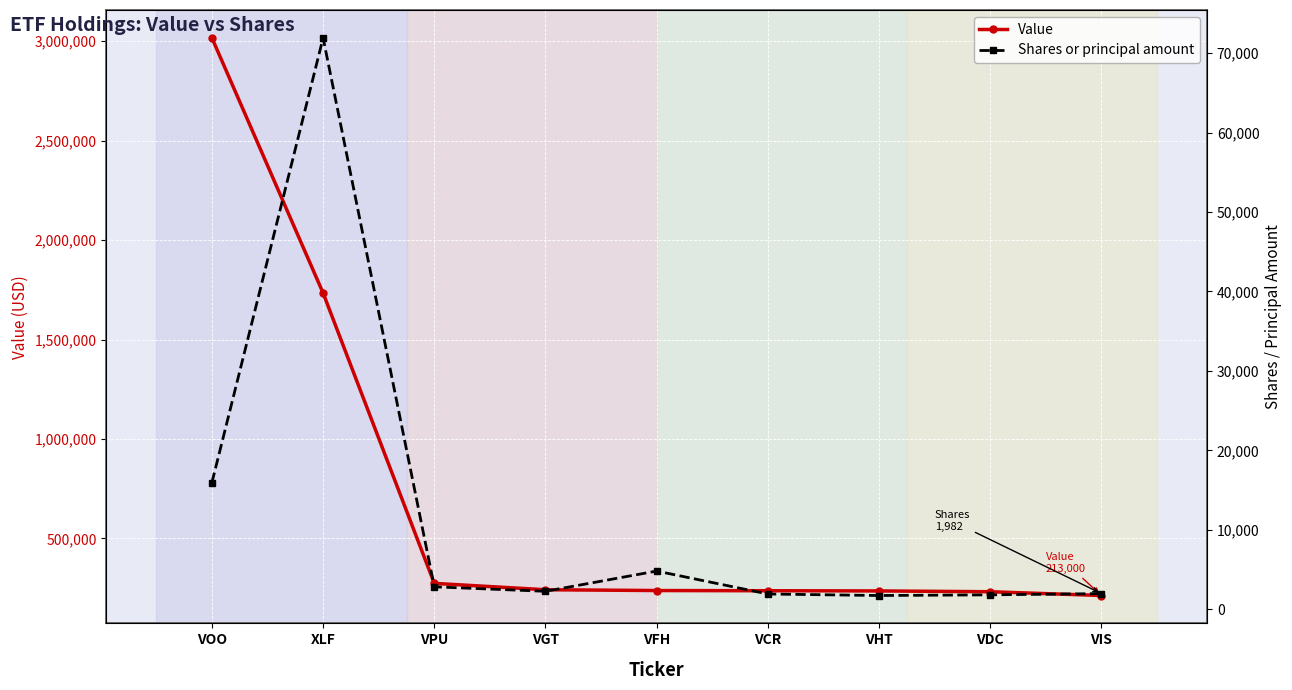

What are all the series names shown in the legend?

Value, Shares or principal amount